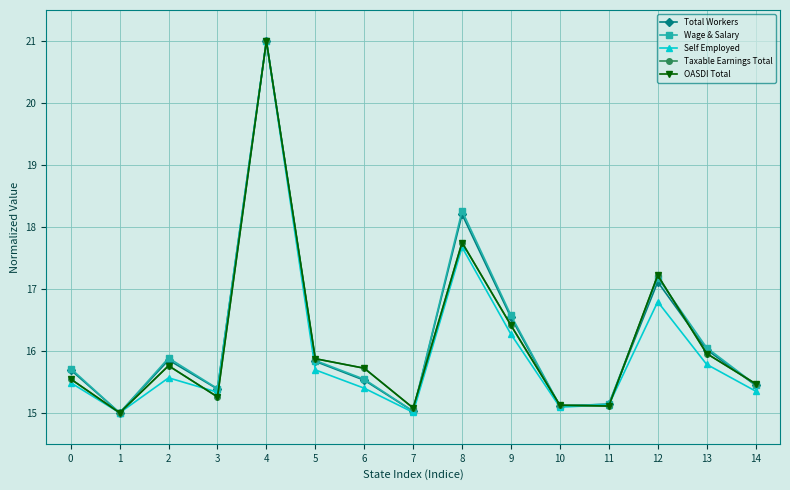

What is the average value of the Self Employed series?

16.0